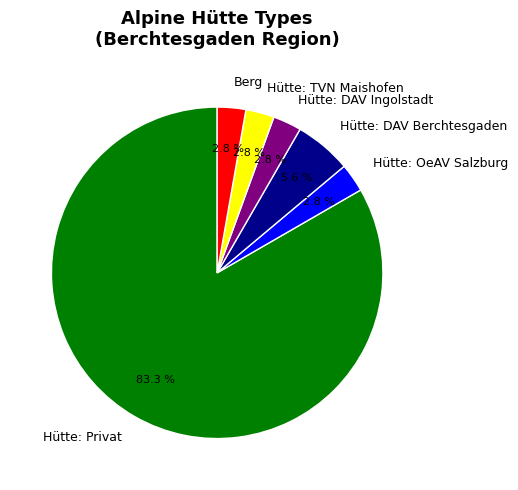

What is the ratio of the value at Hütte: DAV Ingolstadt to the value at Berg?

1.0